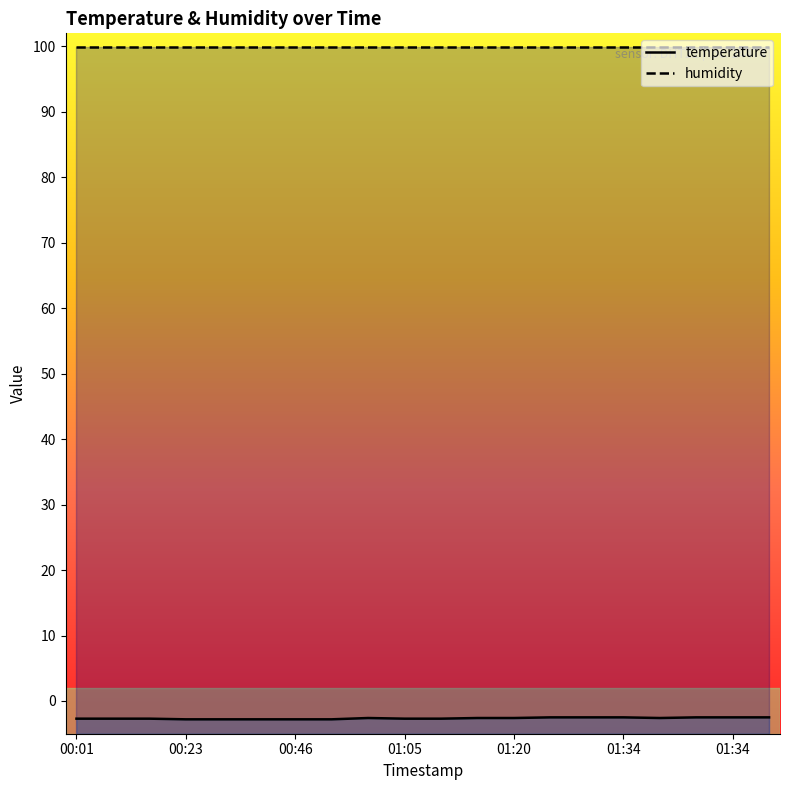

At which category does the chart reach its peak across all series?

00:01